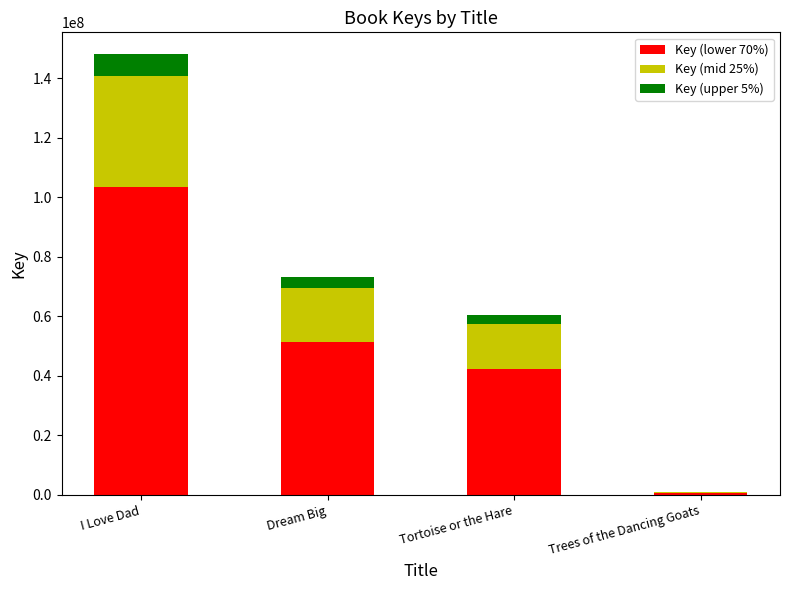

Which category has the highest value in the Key (lower 70%) series?

I Love Dad